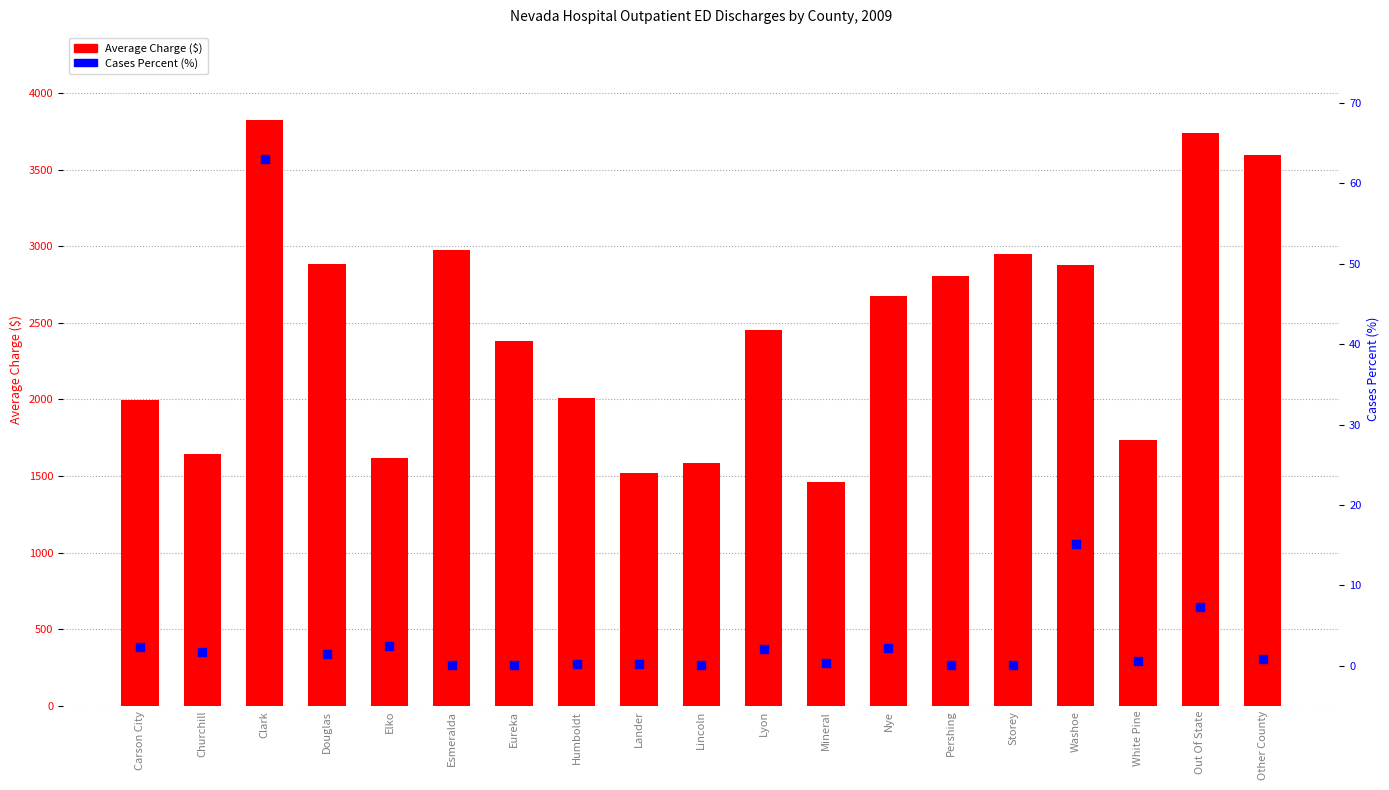

At how many categories does at least one series exceed 1566?

17